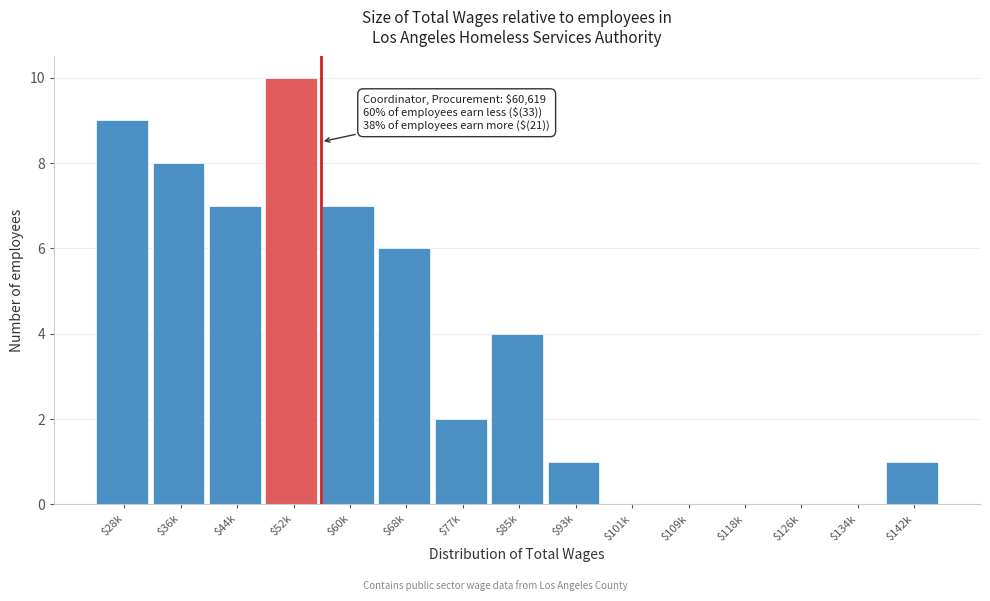

Which label corresponds to the largest value in the chart?

$52k